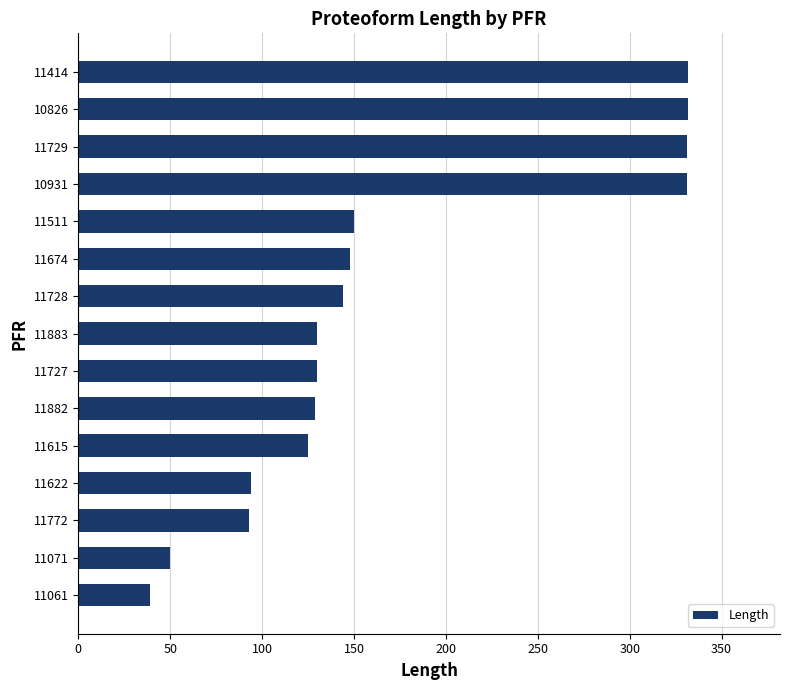

How many bars are there in total?

15